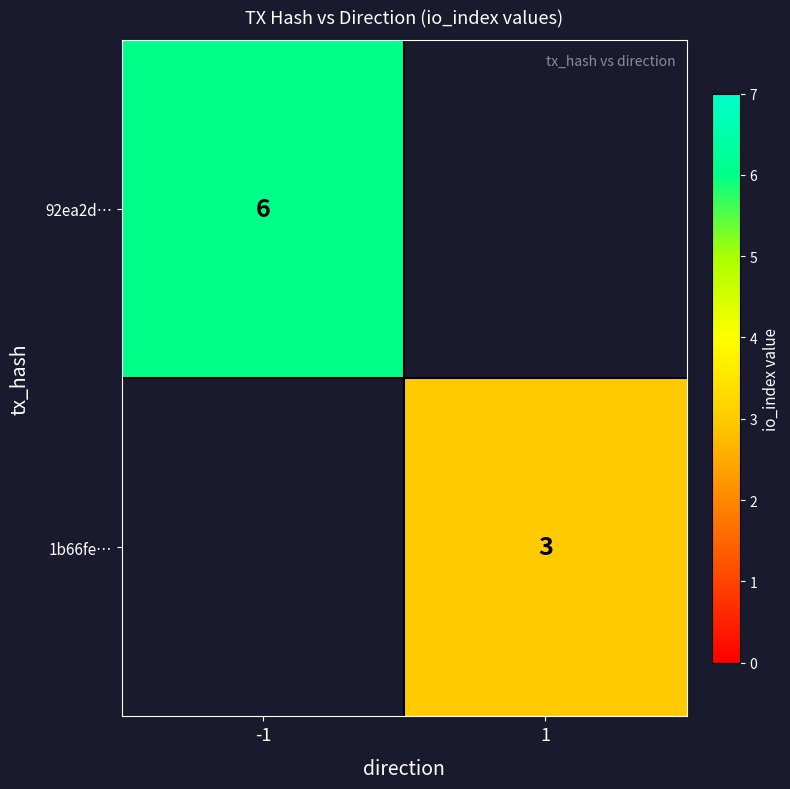

Which has a higher value, -1 or 1?

-1